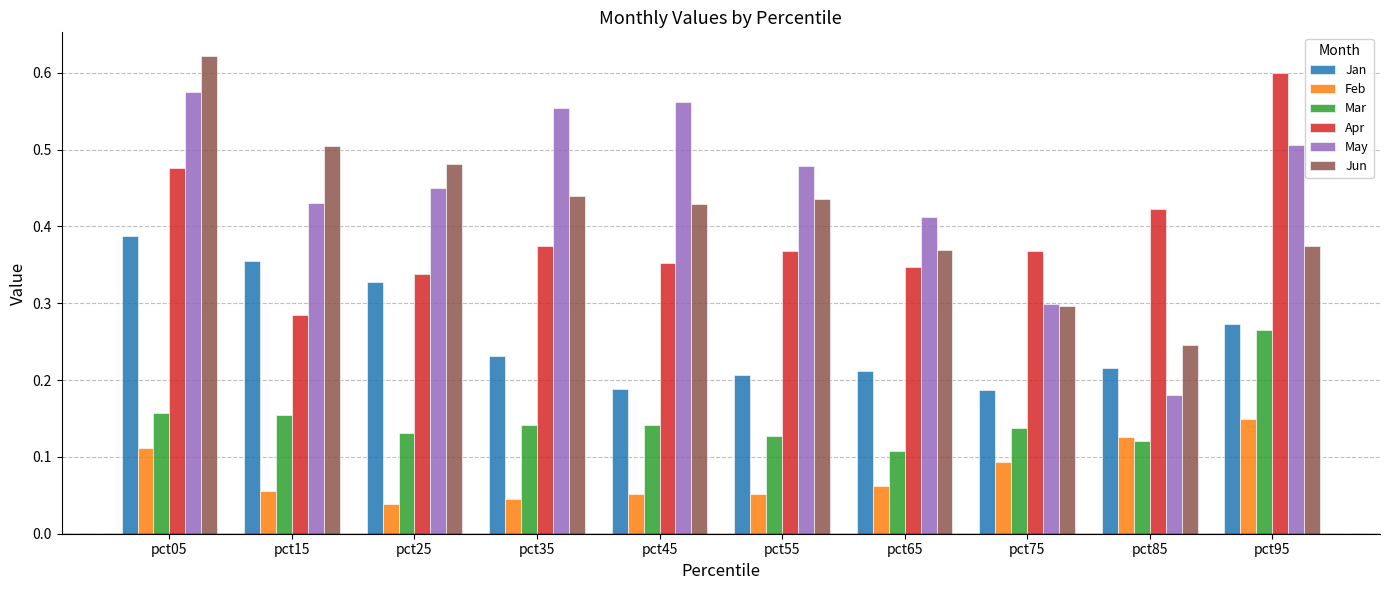

What are all the series names shown in the legend?

Jan, Feb, Mar, Apr, May, Jun